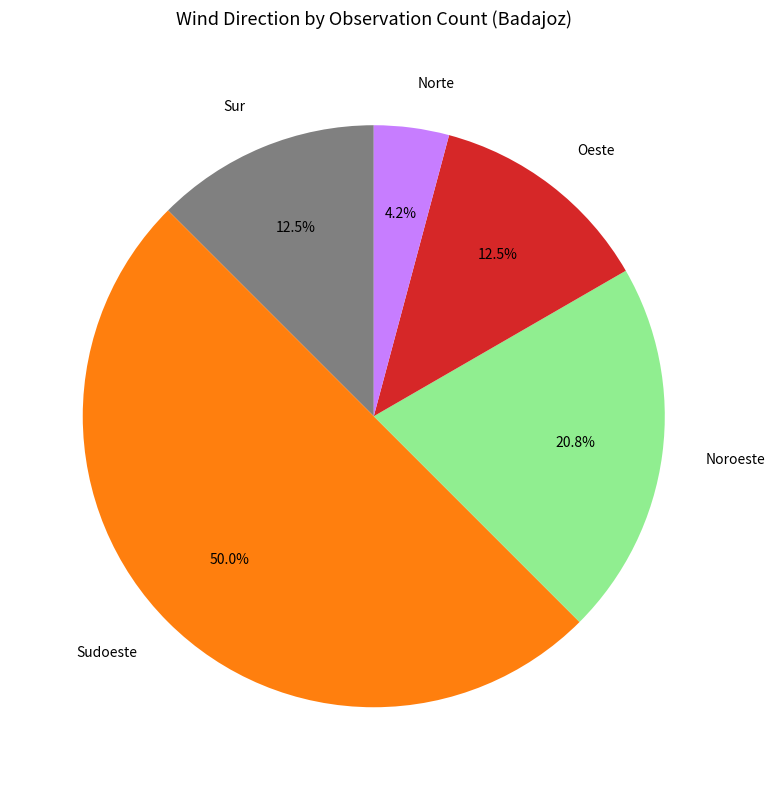

Which category has the biggest portion of the pie?

Sudoeste